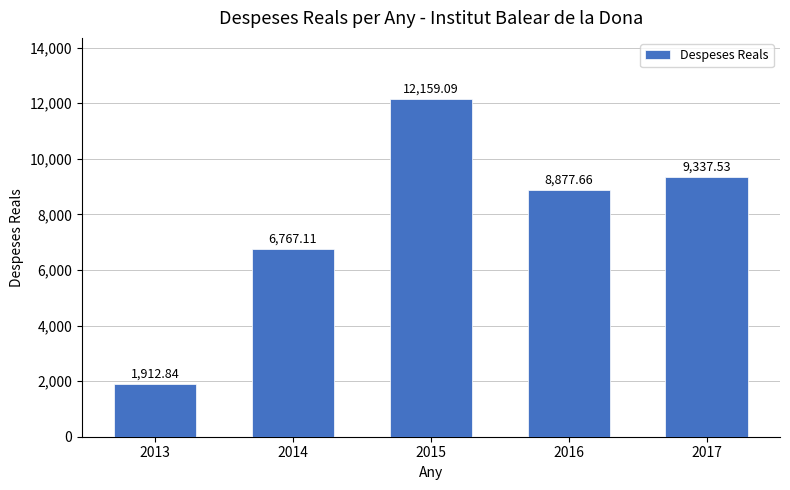

What is the maximum value shown in the chart?

12159.1